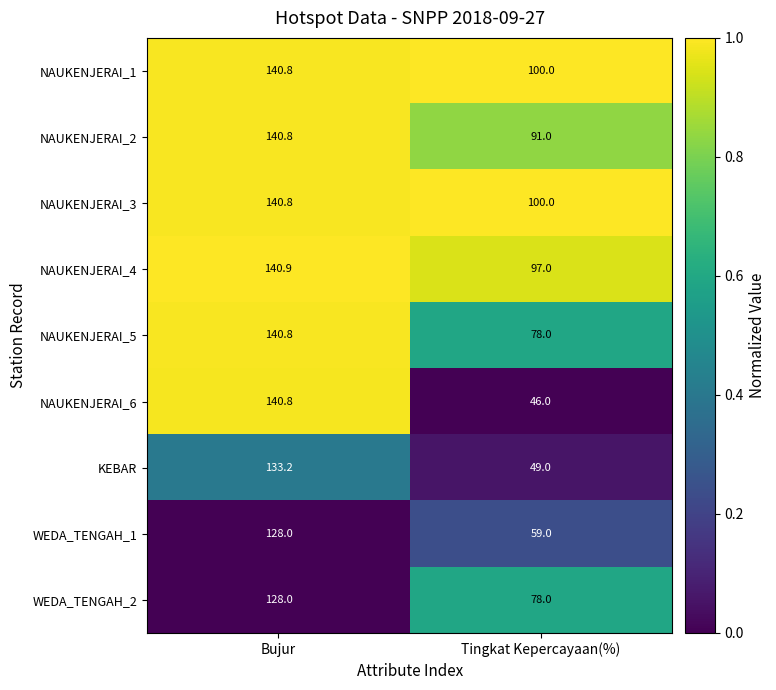

The WEDA_TENGAH_2 series shows 78.0 at Tingkat Kepercayaan(%). True or false?

True